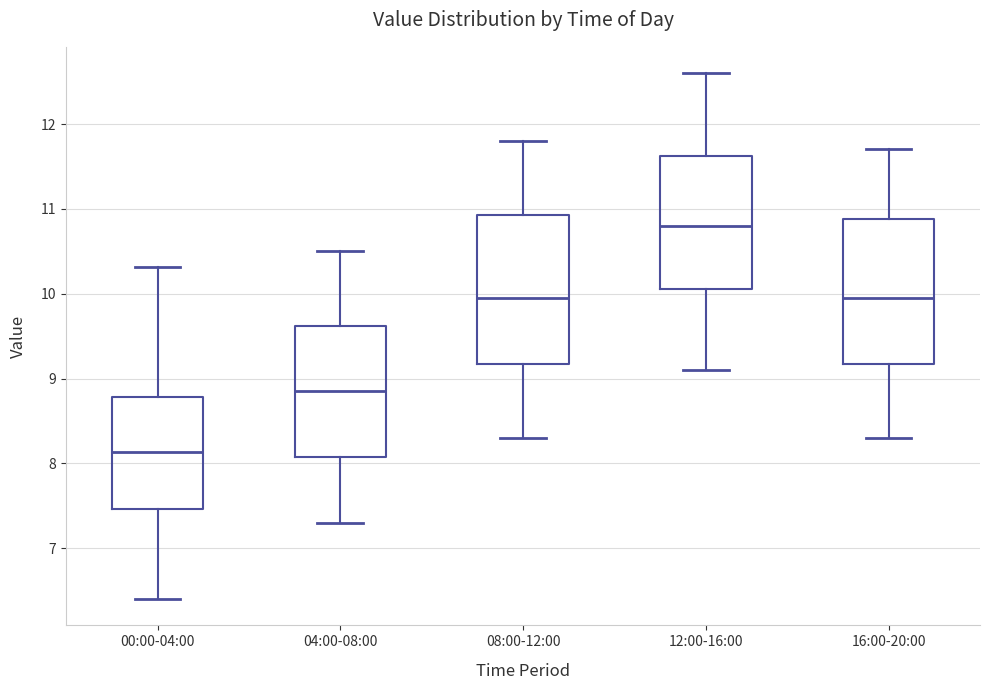

Which box has the lowest median line?

00:00-04:00